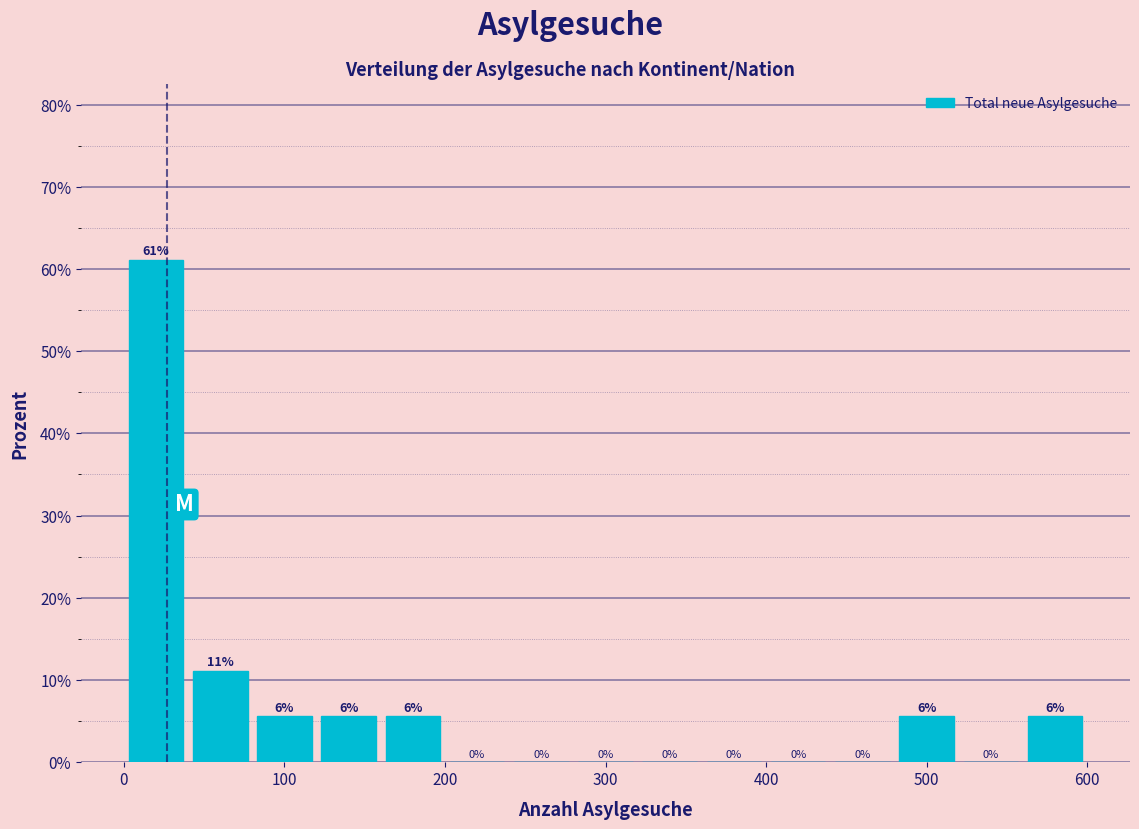

Over which range of the x-axis is the bar tallest?

0 to 40